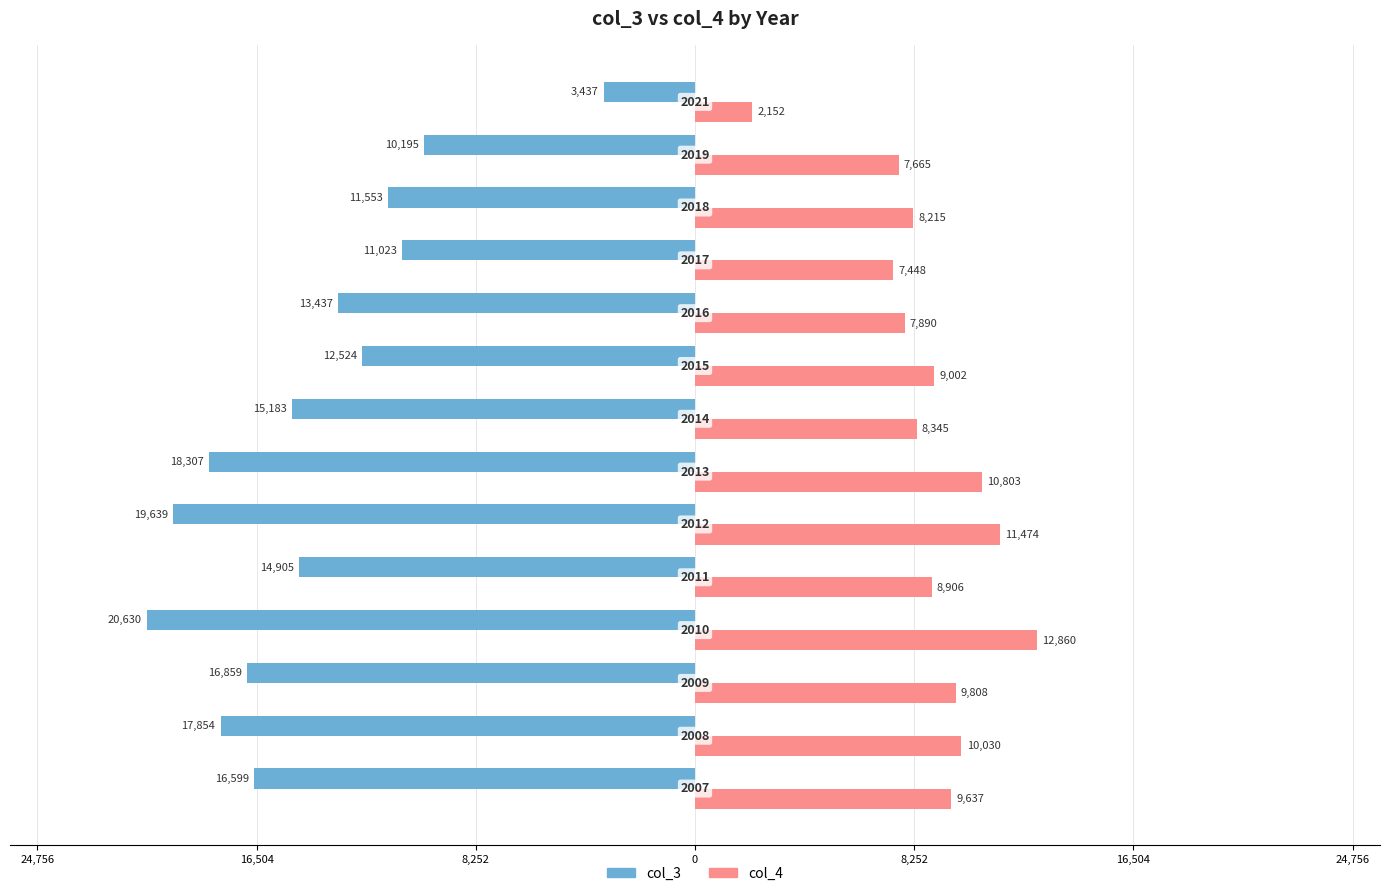

What are all the series names shown in the legend?

col_3, col_4